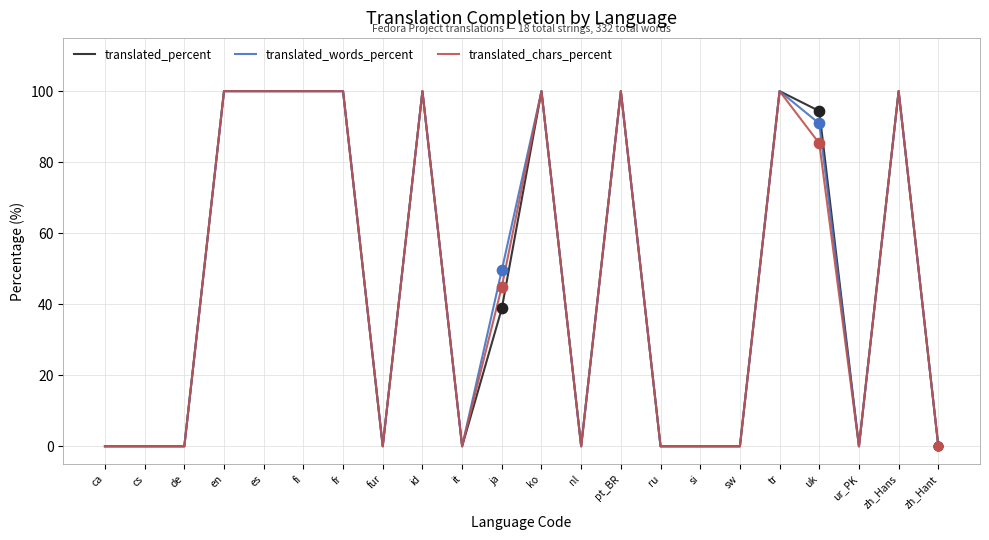

Is the value of translated_percent at tr greater than the value of translated_chars_percent at de?

Yes